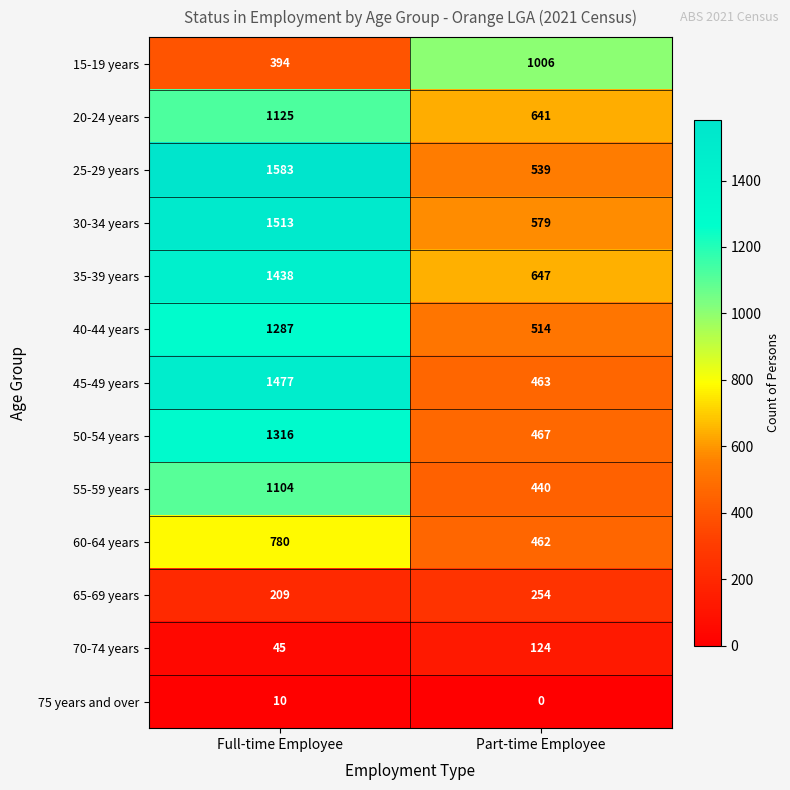

Reading right to left, transcribe all the data shown in this chart.

15-19 years: Part-time Employee=1006	Full-time Employee=394
20-24 years: Part-time Employee=641	Full-time Employee=1125
25-29 years: Part-time Employee=539	Full-time Employee=1583
30-34 years: Part-time Employee=579	Full-time Employee=1513
35-39 years: Part-time Employee=647	Full-time Employee=1438
40-44 years: Part-time Employee=514	Full-time Employee=1287
45-49 years: Part-time Employee=463	Full-time Employee=1477
50-54 years: Part-time Employee=467	Full-time Employee=1316
55-59 years: Part-time Employee=440	Full-time Employee=1104
60-64 years: Part-time Employee=462	Full-time Employee=780
65-69 years: Part-time Employee=254	Full-time Employee=209
70-74 years: Part-time Employee=124	Full-time Employee=45
75 years and over: Part-time Employee=0	Full-time Employee=10